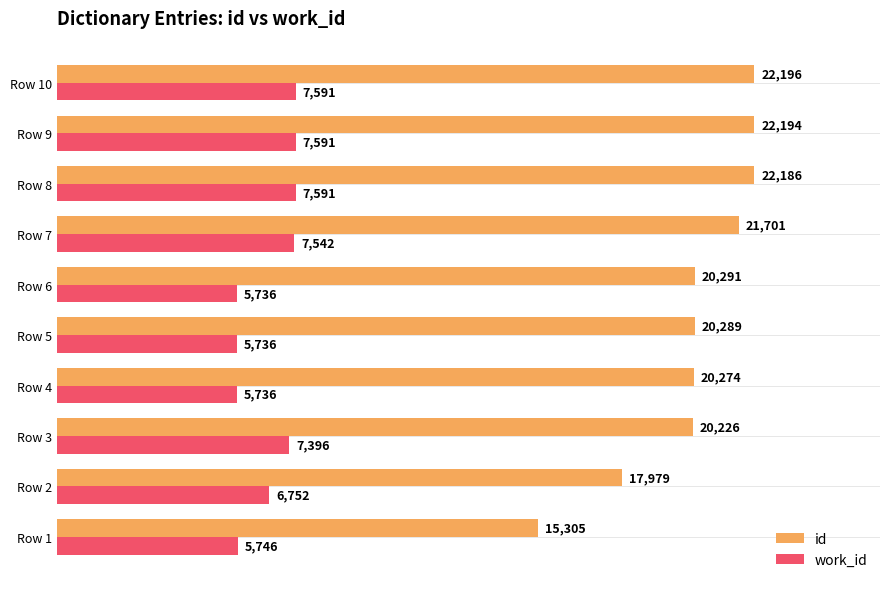

How many data points in id are less than 20291?

5